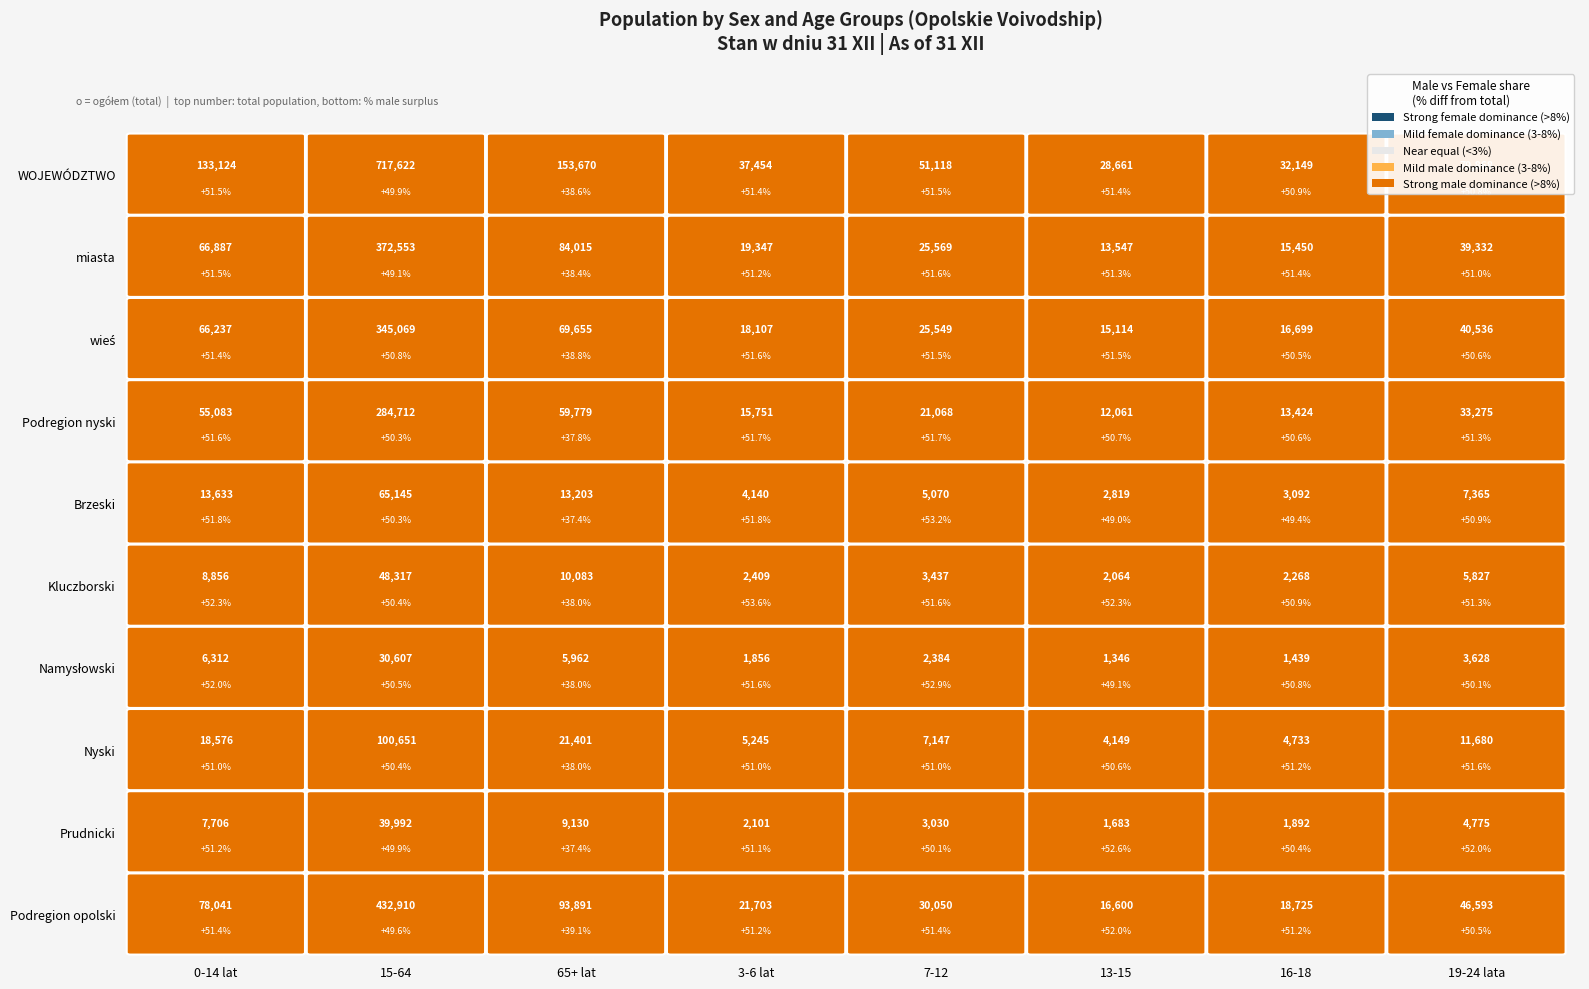

What is the maximum value for WOJEWÓDZTWO?

717622